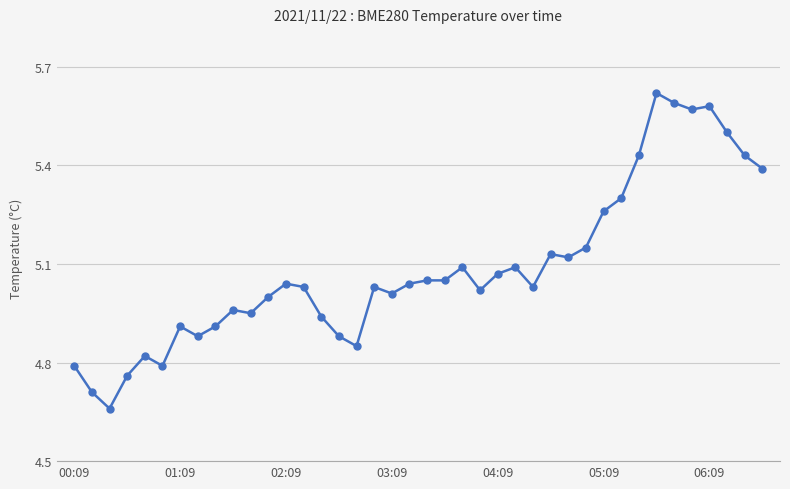

True or false: the data has more than 2 interior local peaks.

True